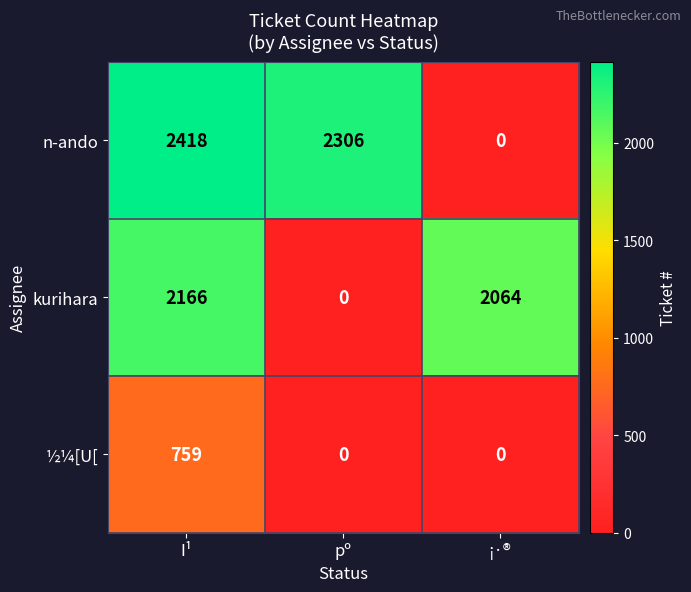

Which series changed the most between I¹ and ¡·®?

n-ando